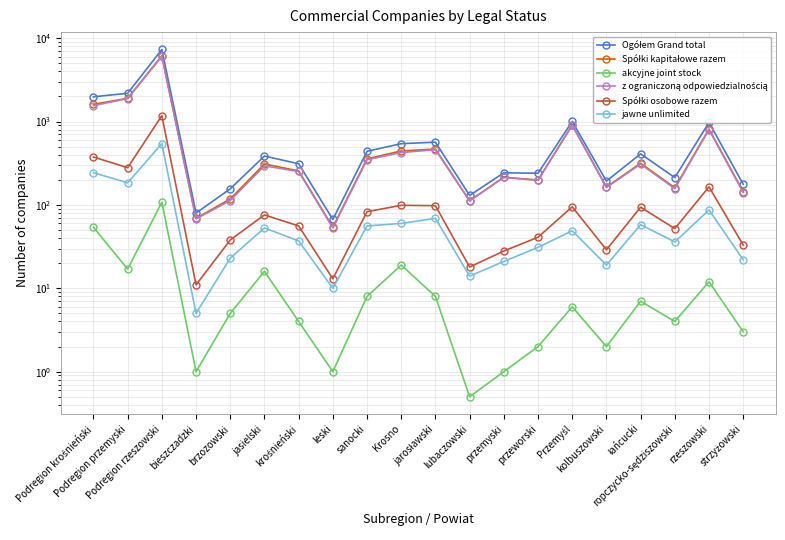

The value of Spółki kapitałowe razem at Przemyśl is 1351.8. True or false?

False